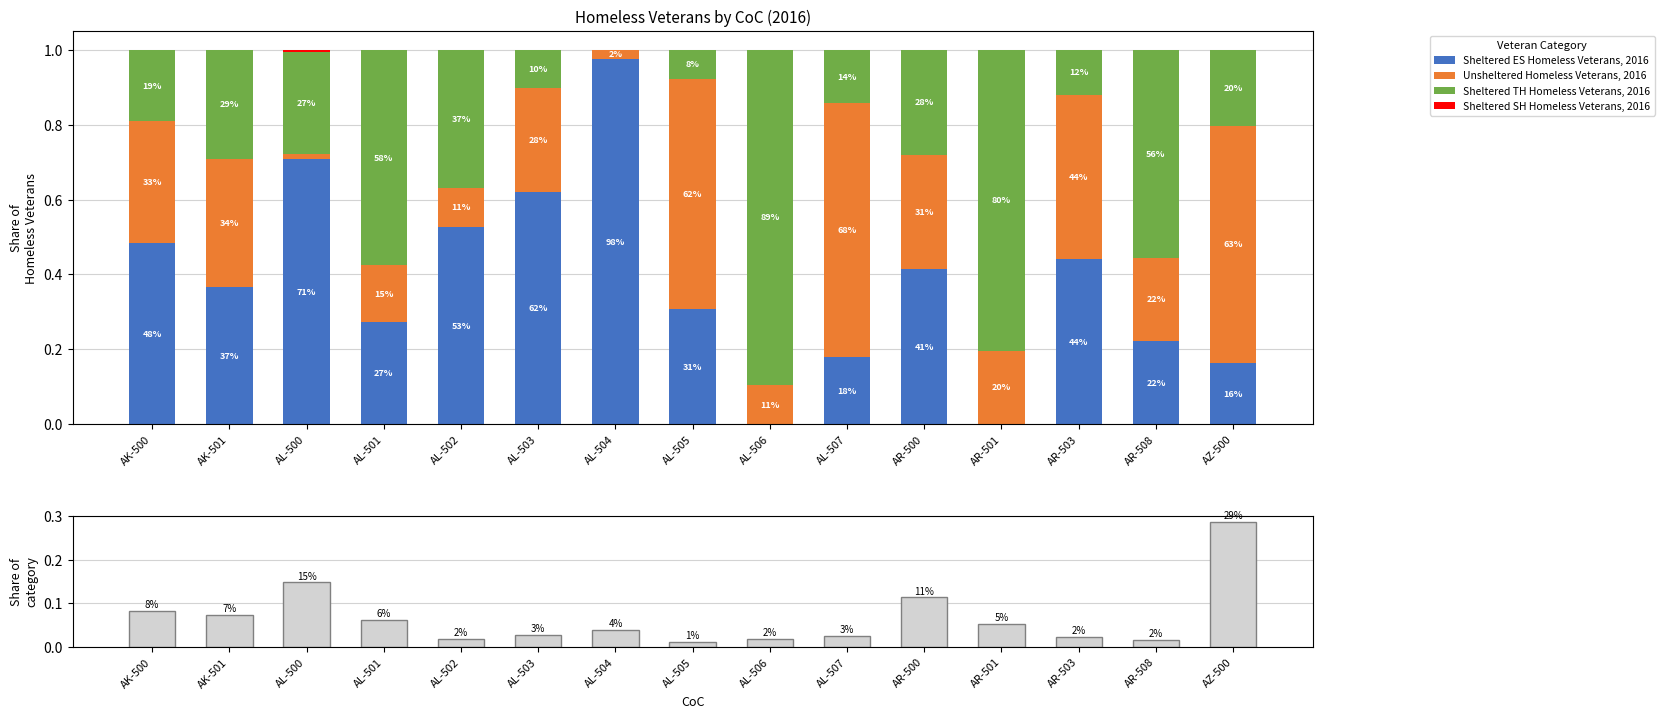

What is the value of the Unsheltered Homeless Veterans, 2016 bar at the 6th from the left?

0.3